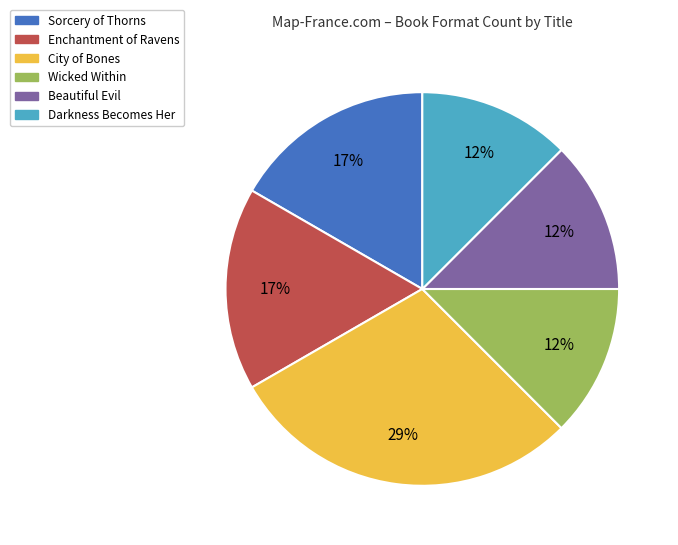

Does any single category account for the majority?

No